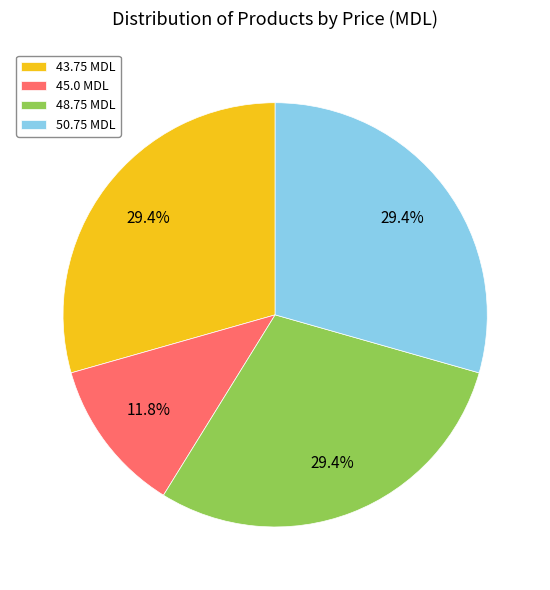

Approximately how many times larger is the value at 43.75 MDL compared to 45.0 MDL?

2.5